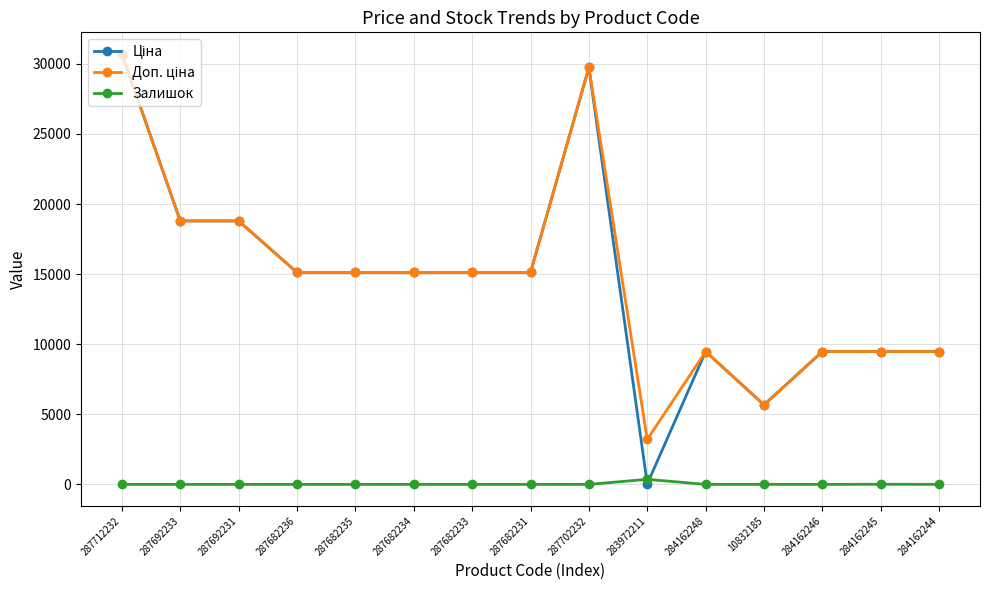

What is the difference between the highest and lowest values at 284162248?

9480.1